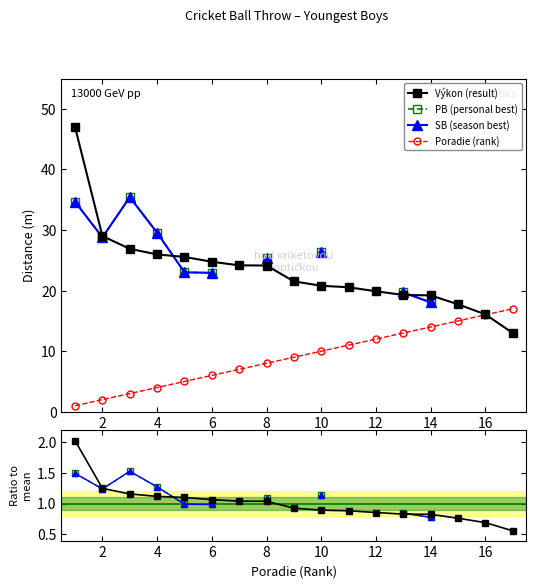

What is the smallest value displayed?

1